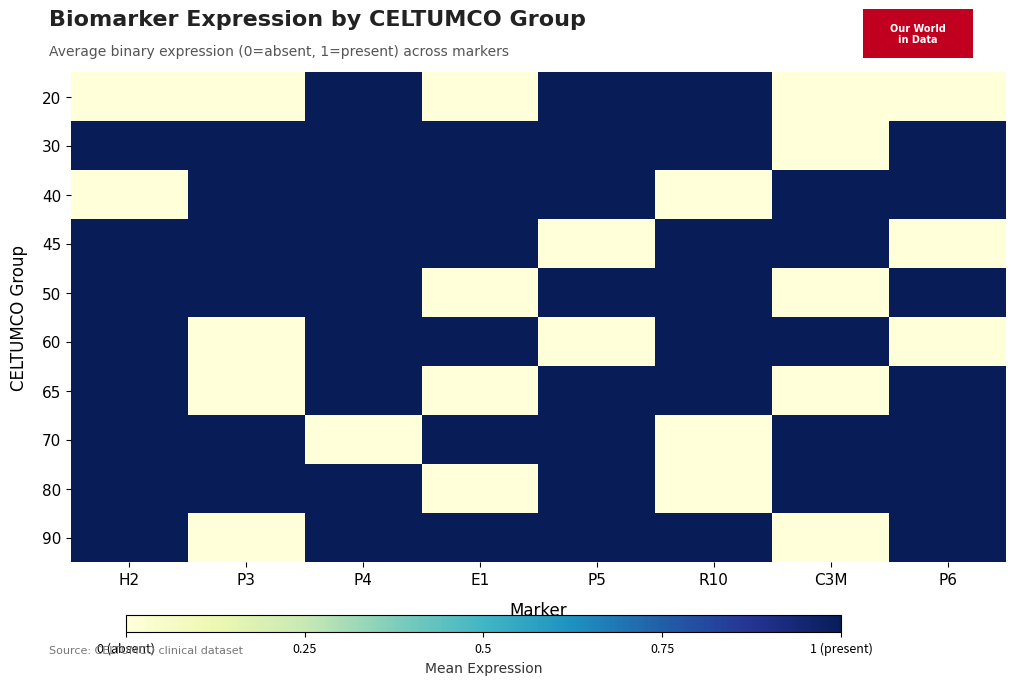

What is the difference between the highest and lowest values at H2?

1